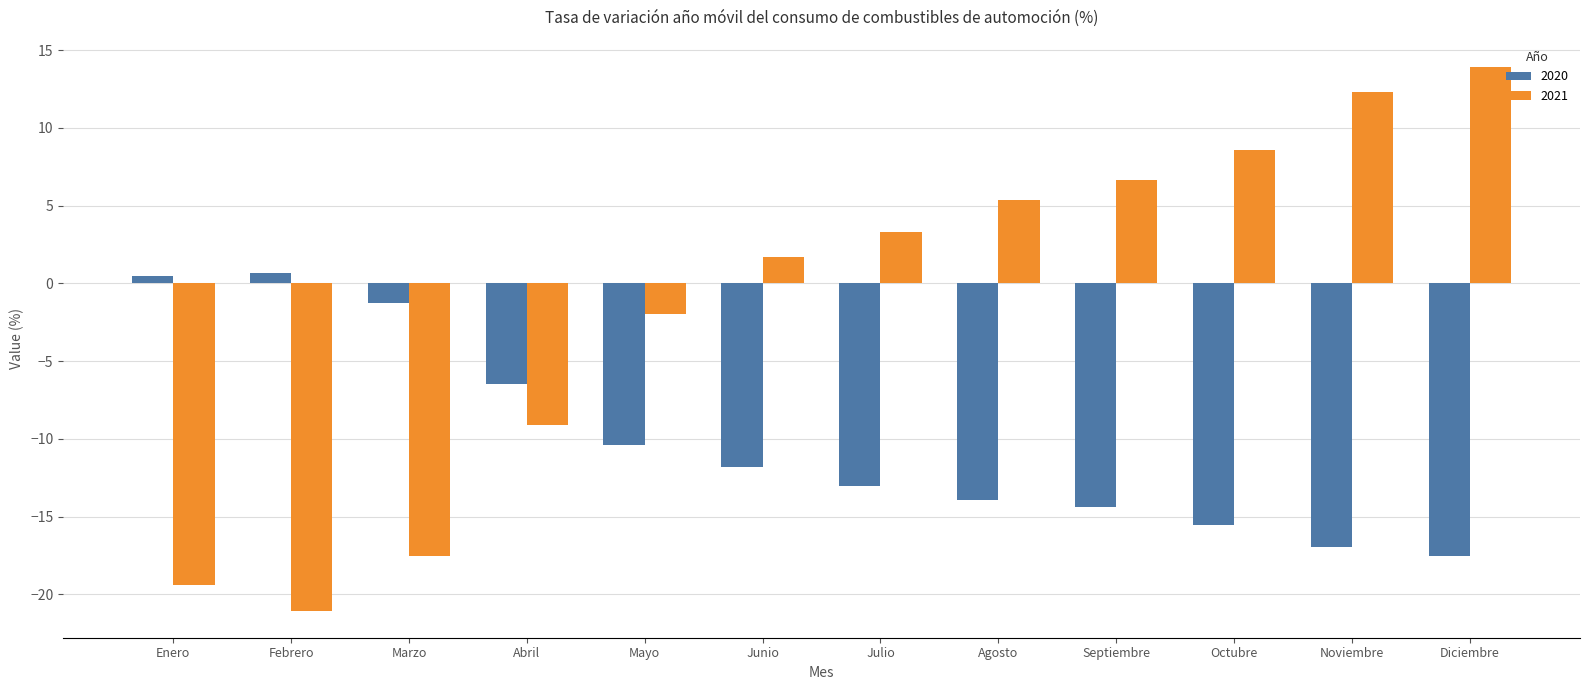

Rank the series by their average value, from highest to lowest.

2021, 2020